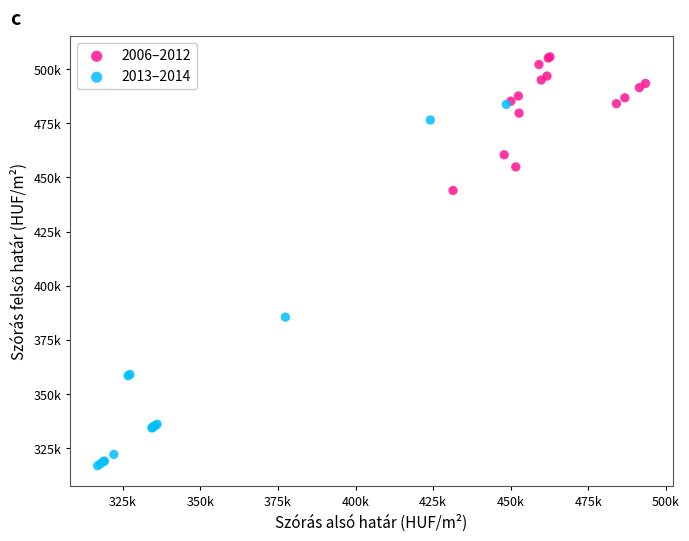

Which series reaches the maximum Y coordinate?

2006–2012